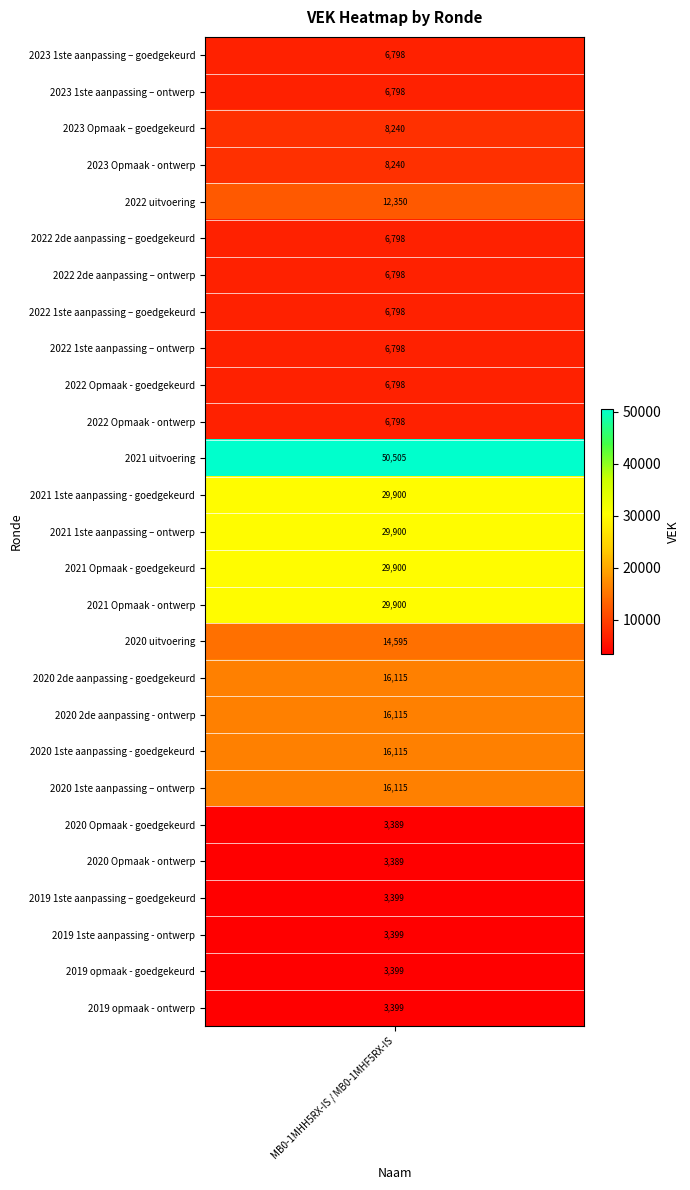

Count the number of values greater than 6798.

13